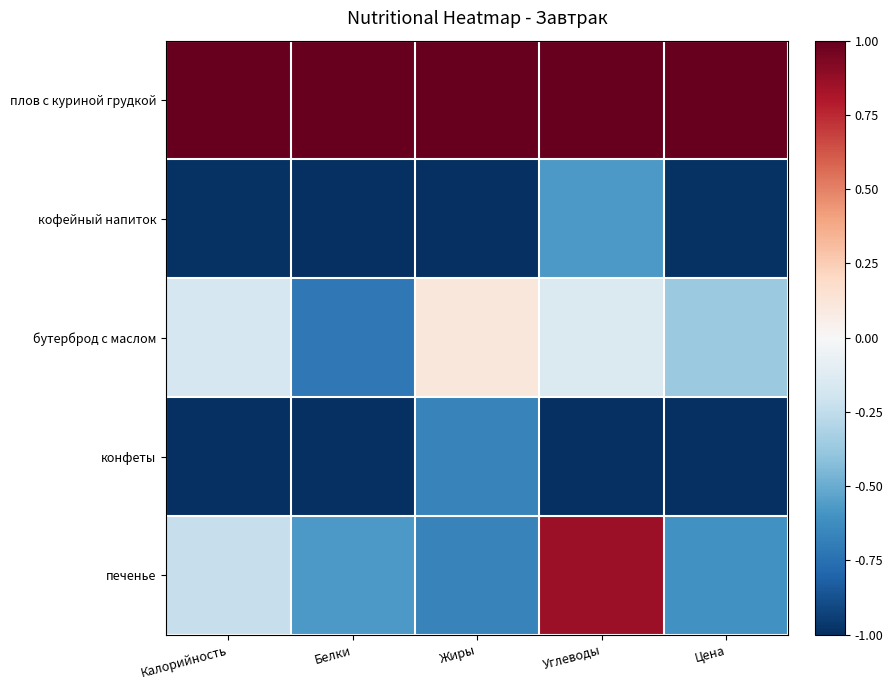

Rank the series at Калорийность from lowest to highest value.

конфеты, кофейный напиток, печенье, бутерброд с маслом, плов с куриной грудкой